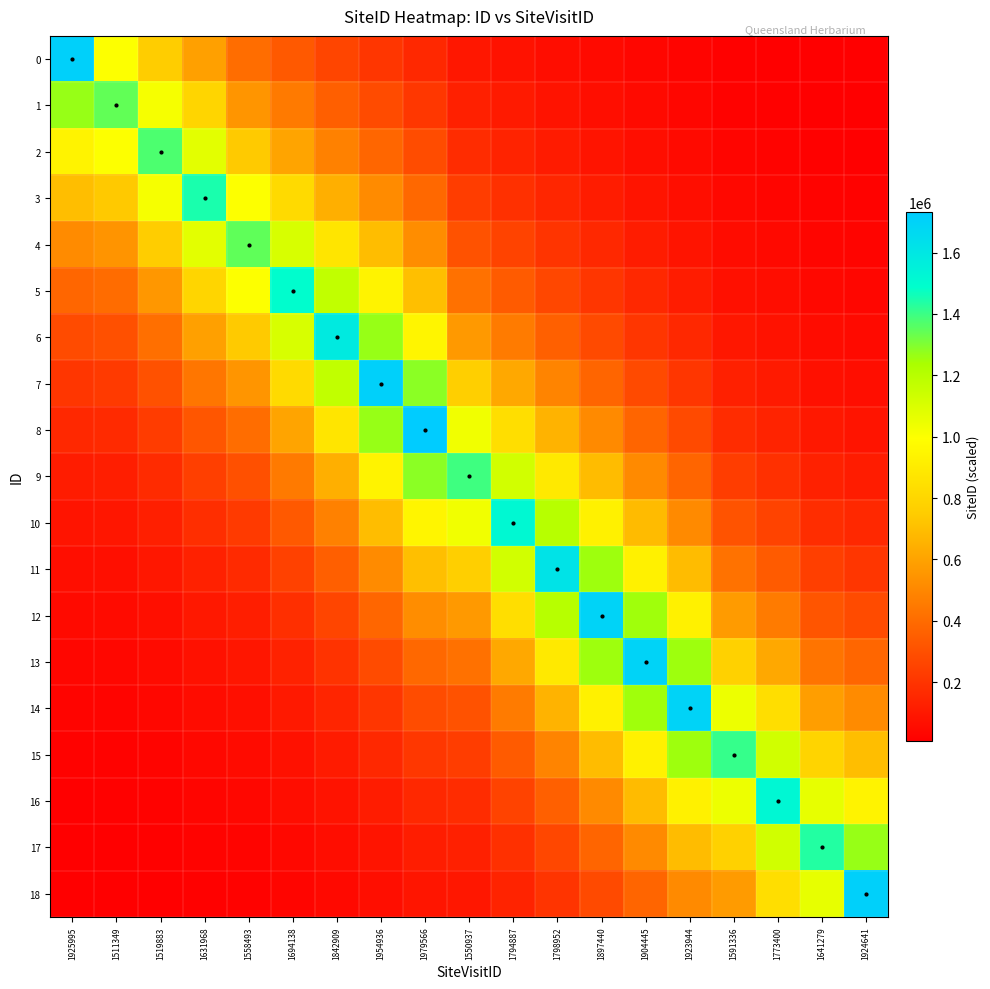

Between 1519883 and 1842909, which series saw the biggest shift?

6